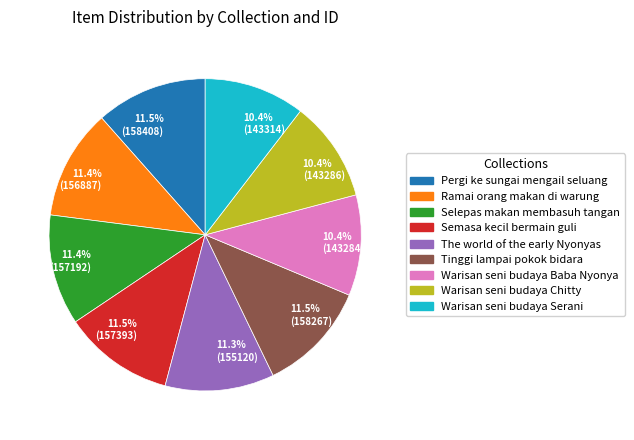

Is there a majority slice in this chart?

No